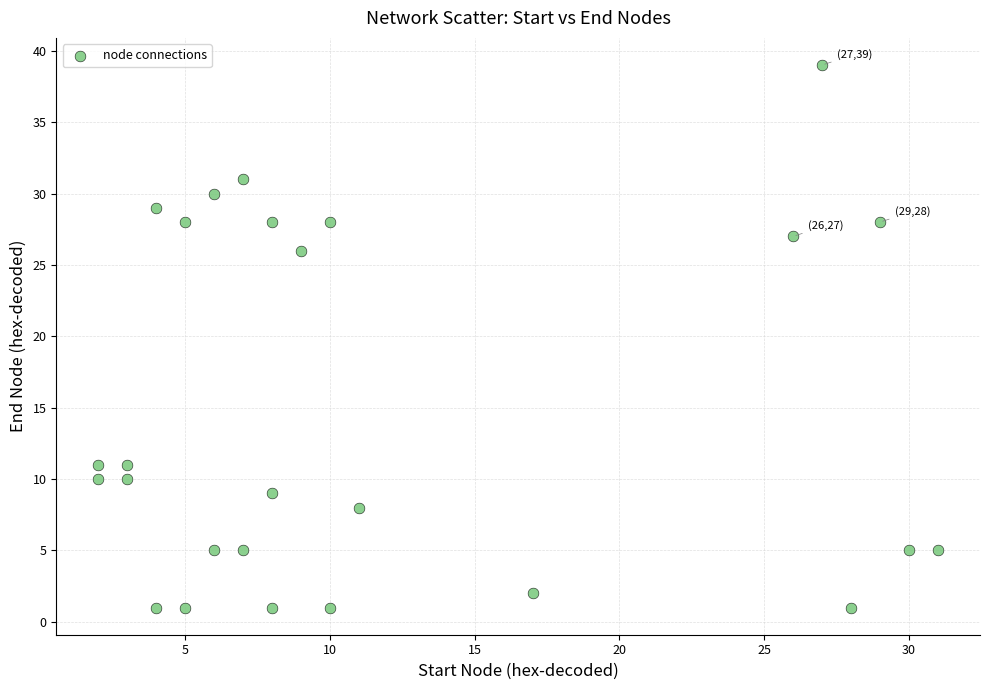

What Y value in the scatter plot is closest to 20?

26